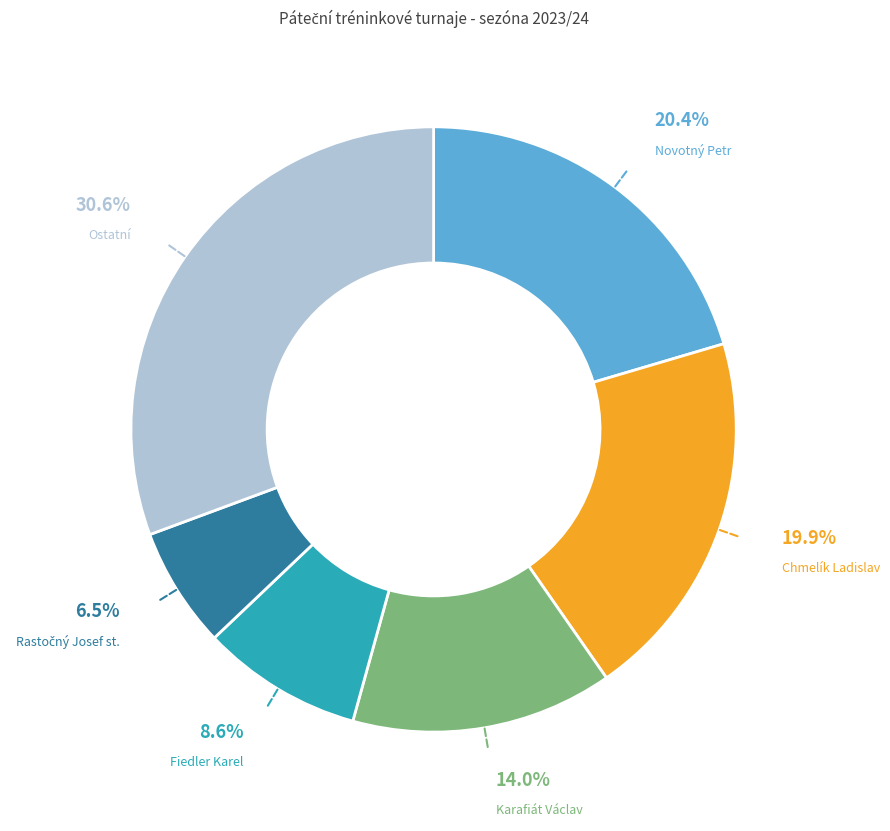

What percentage do Novotný Petr and Chmelík Ladislav together represent?

40.3%